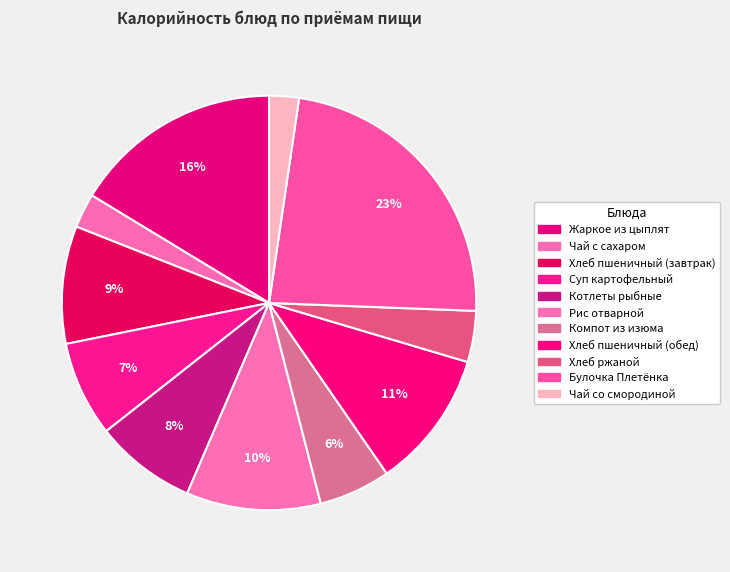

To the nearest percent, what portion does Булочка Плетёнка represent?

23%